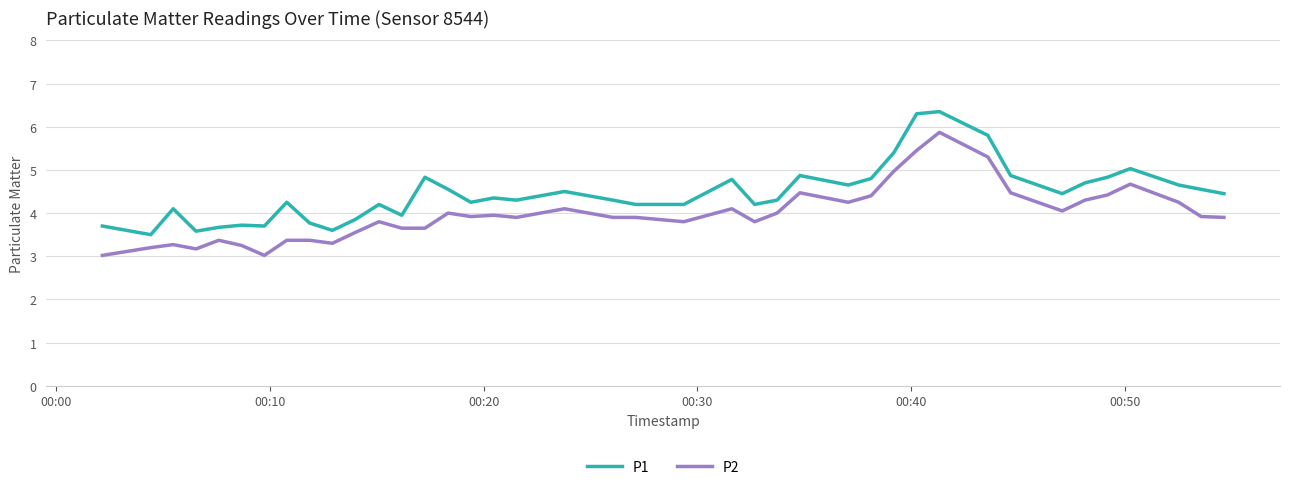

What is the highest value of the P2 series?

5.9